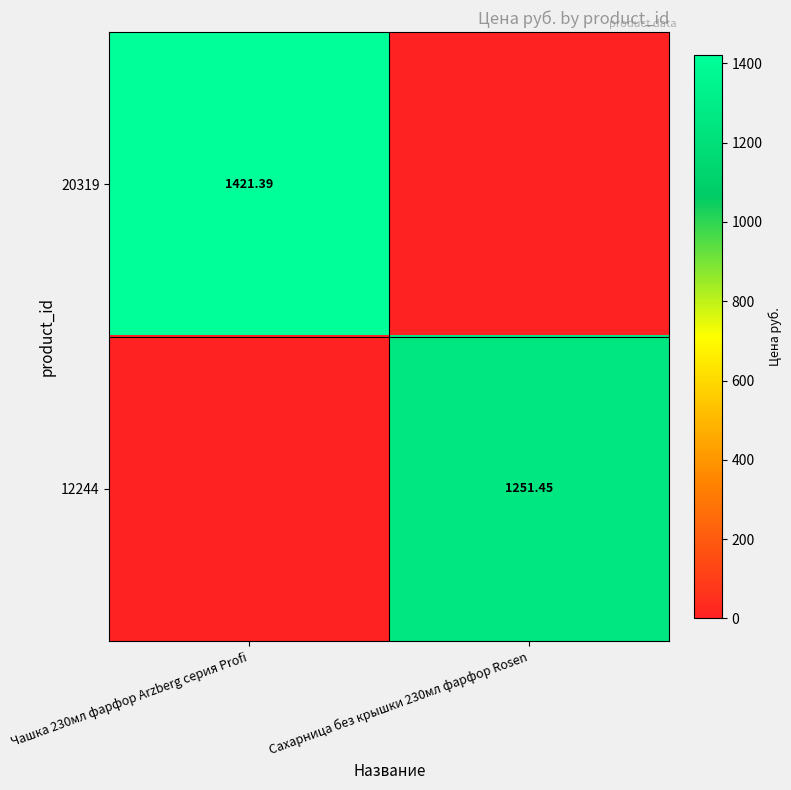

Is the value of 12244 at Сахарница без крышки 230мл фарфор Rosen greater than the value of 20319 at Чашка 230мл фарфор Arzberg серия Profi?

No